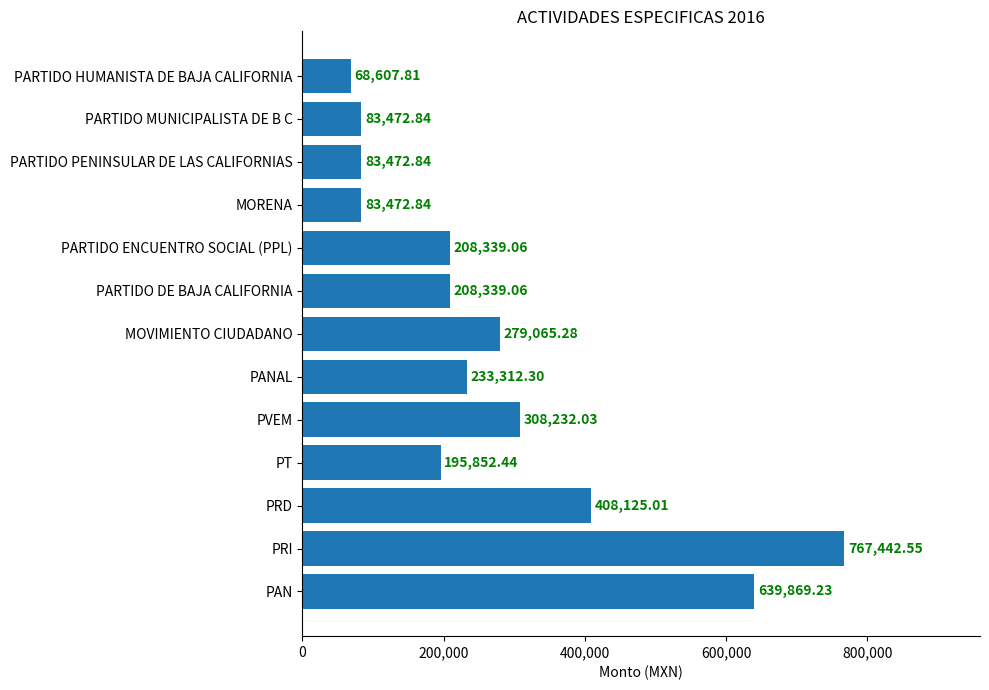

What is the change in value from PARTIDO ENCUENTRO SOCIAL (PPL) to PARTIDO PENINSULAR DE LAS CALIFORNIAS?

-124866.2